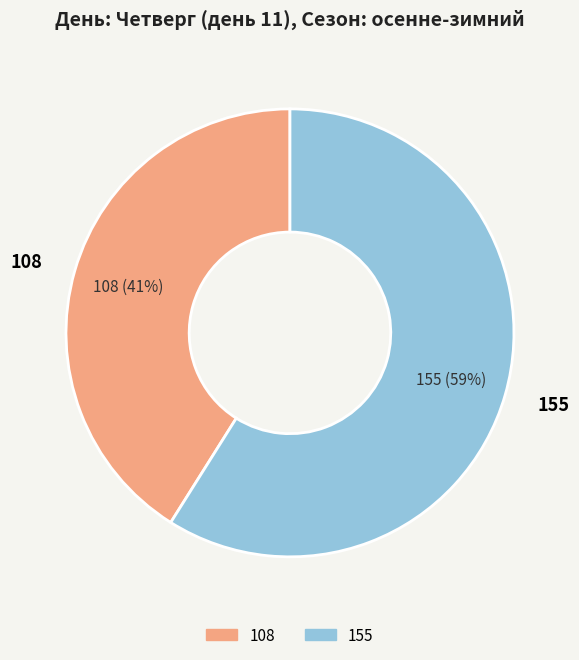

Combined, do 108 and 155 account for over 50%?

Yes